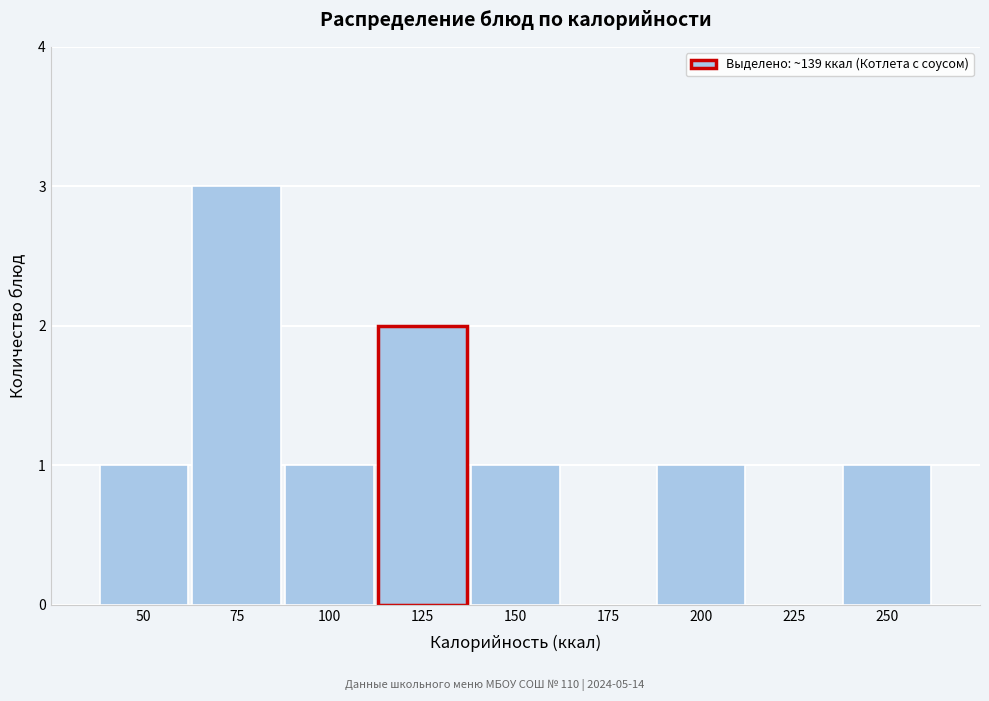

Reading left to right, extract all data points from this chart.

50=1	75=3	100=1	125=2	150=1	175=0	200=1	225=0	250=1